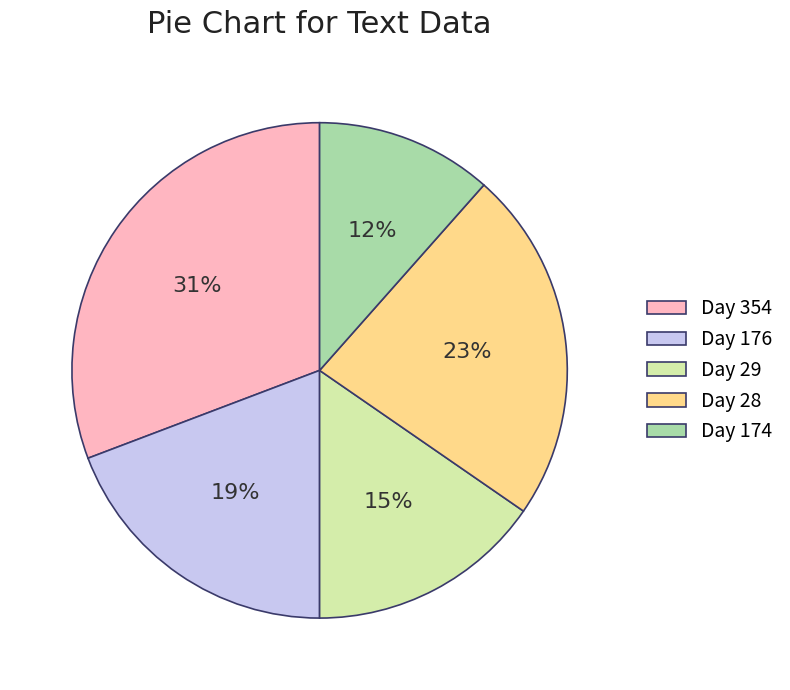

Does any single category account for the majority?

No